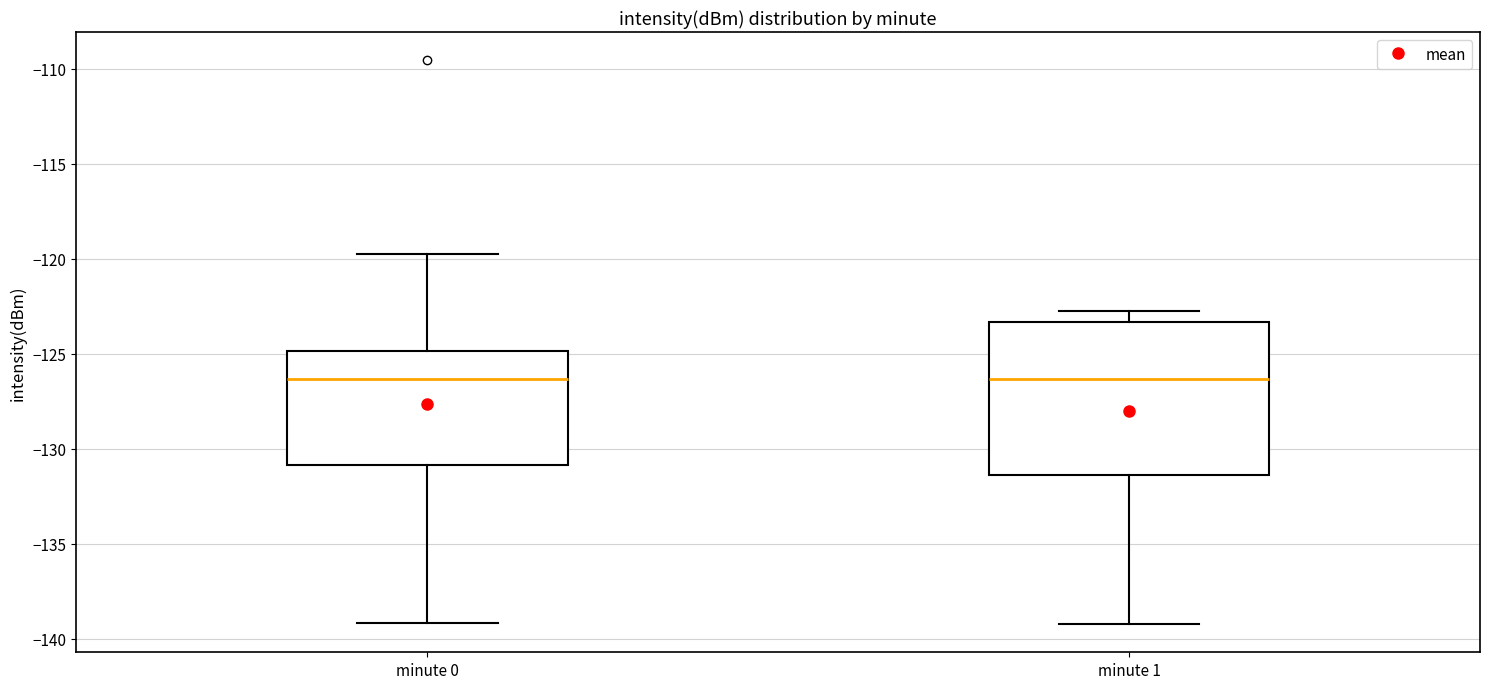

Reading left to right, transcribe this box plot: for each box, give where its median line is, the range the box spans, and where its two whiskers end, as read against the y-axis. The values are not printed on the chart, so give them approximately, as read against the axis.

minute 0: median -126.5, box -131.0 to -125.0, whiskers -139.0 to -120.0
minute 1: median -126.5, box -131.5 to -123.5, whiskers -139.0 to -122.5